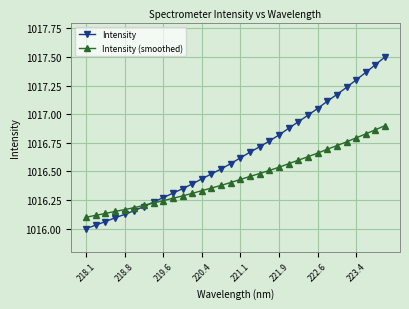

Which series ends up on top after the final intersection of Intensity and Intensity (smoothed)?

Intensity